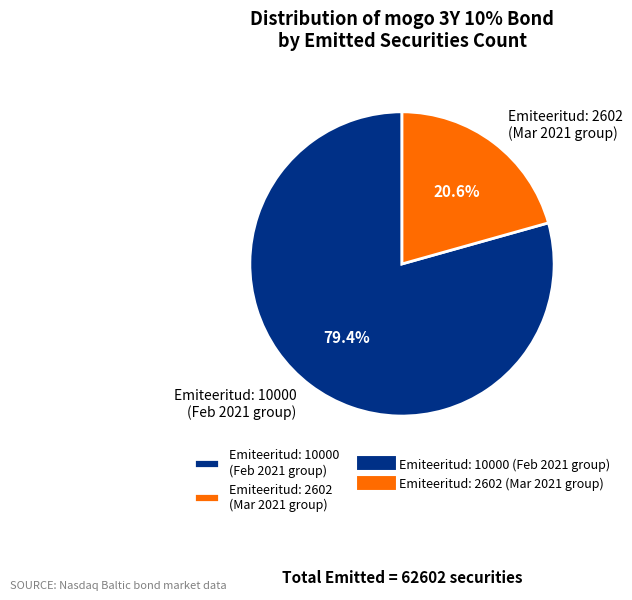

Which slice represents more than half of the pie?

Emiteeritud: 10000 (Feb 2021 group)